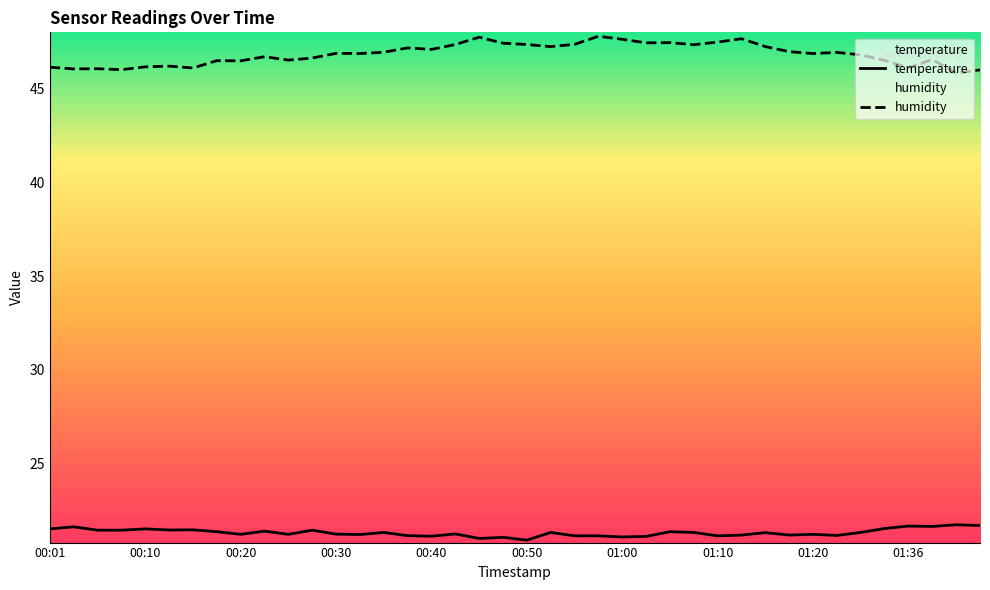

What is the difference between the maximum and second lowest values in the humidity series?

1.8